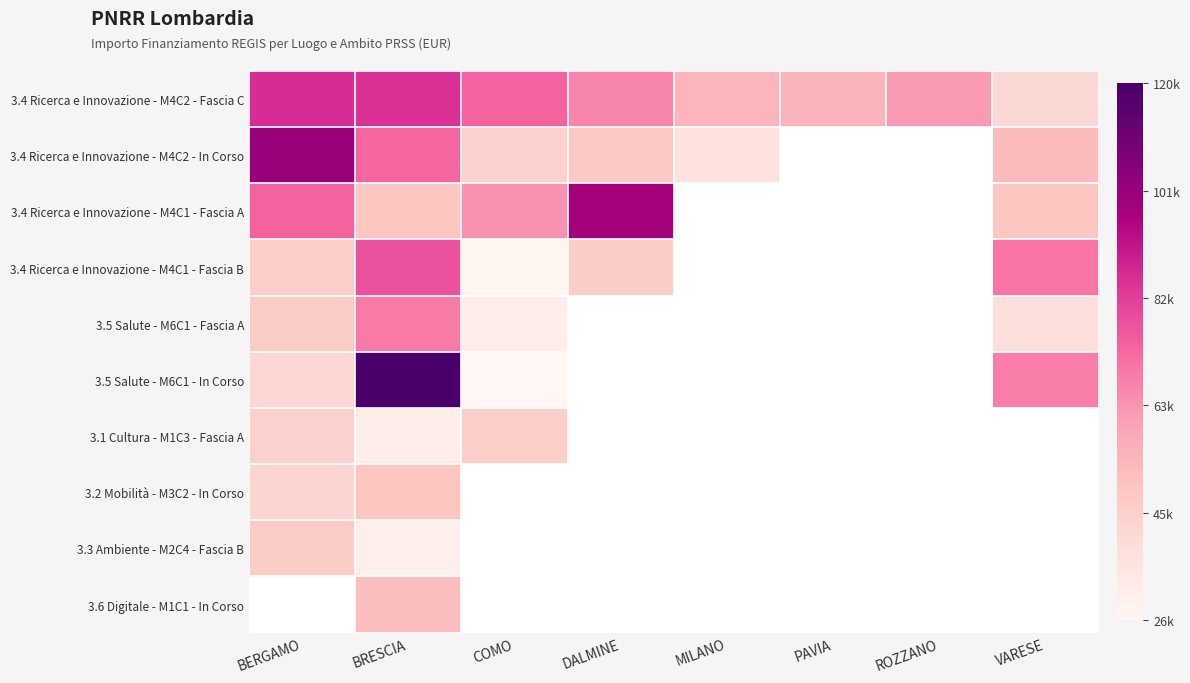

The value of 3.2 Mobilità - M3C2 - In Corso at BRESCIA is 32042.0. True or false?

False